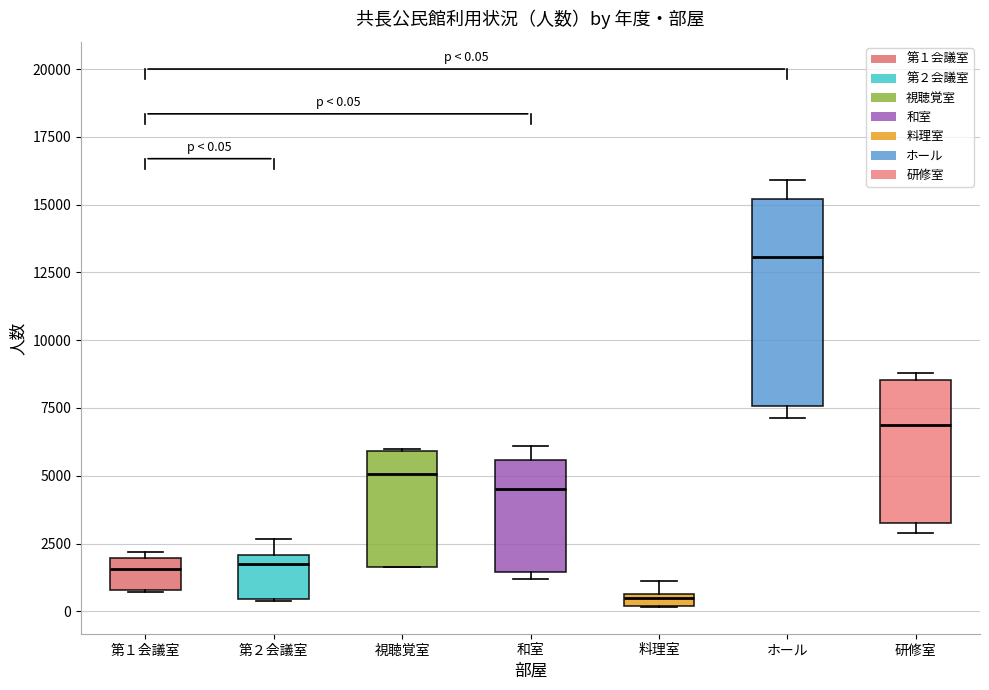

Which box's median line is the lowest?

料理室